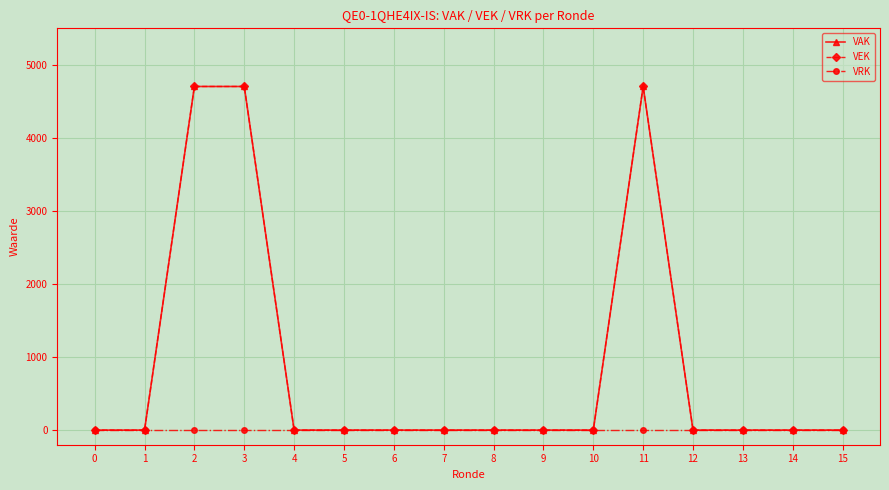

What is the average value of the VEK series?

882